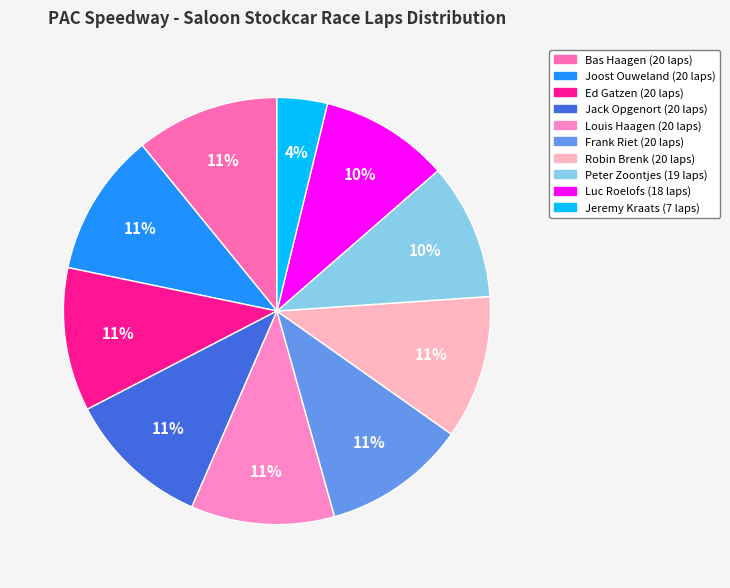

Is there any slice that represents more than half of the pie?

No